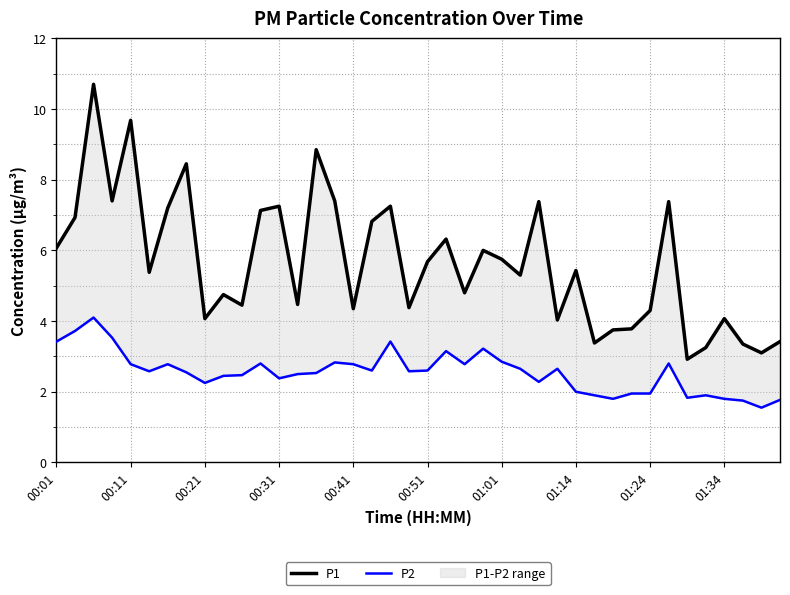

List the series in order of their peak value, lowest first.

P2, P1